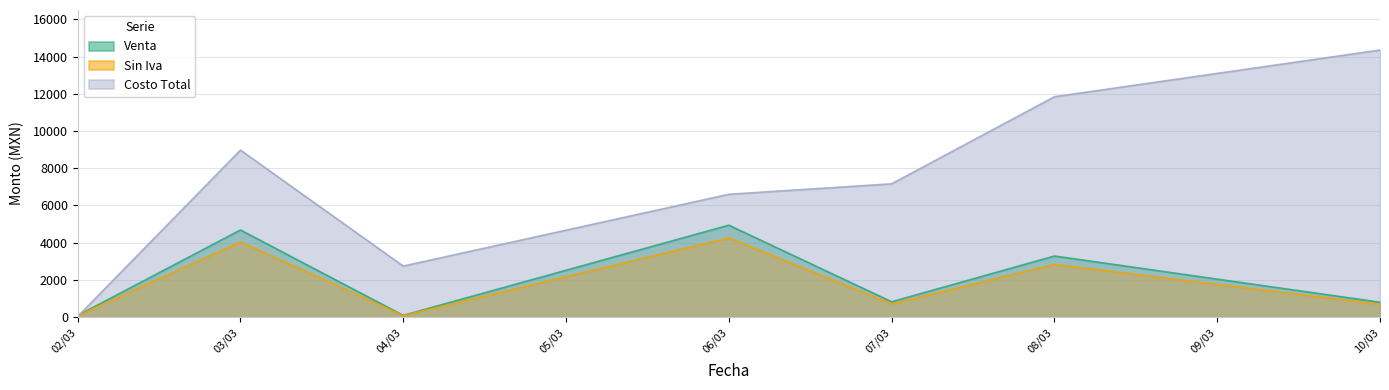

Which series changed the most between 02/03 and 06/03?

Costo Total